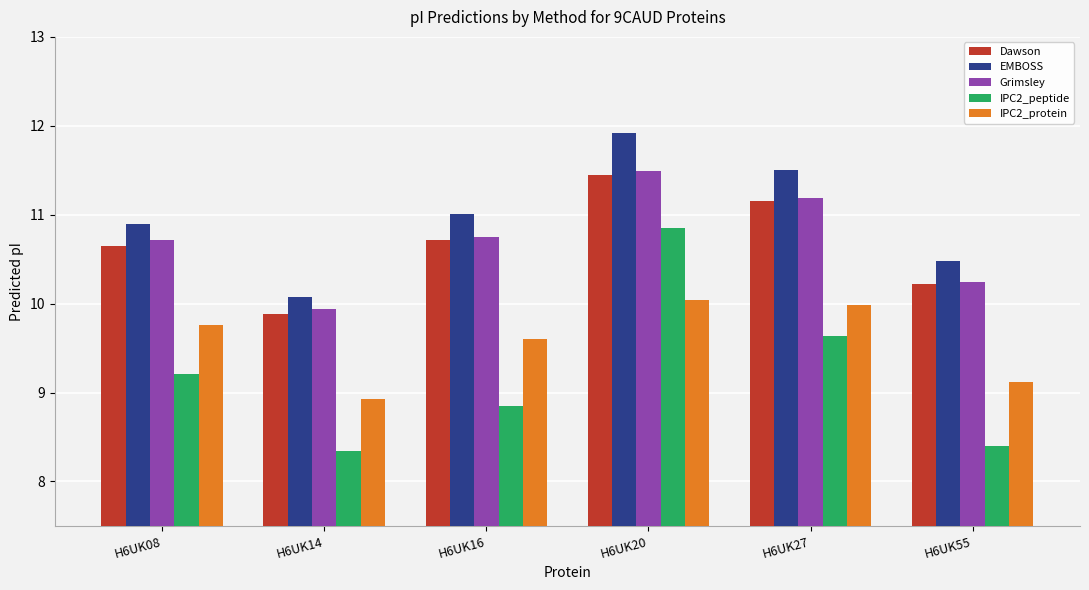

Reading left to right, what are all the values shown in this chart?

Dawson: 10.6	9.9	10.7	11.4	11.2	10.2
EMBOSS: 10.9	10.1	11.0	11.9	11.5	10.5
Grimsley: 10.7	9.9	10.7	11.5	11.2	10.2
IPC2_peptide: 9.2	8.3	8.8	10.8	9.6	8.4
IPC2_protein: 9.8	8.9	9.6	10.0	10.0	9.1